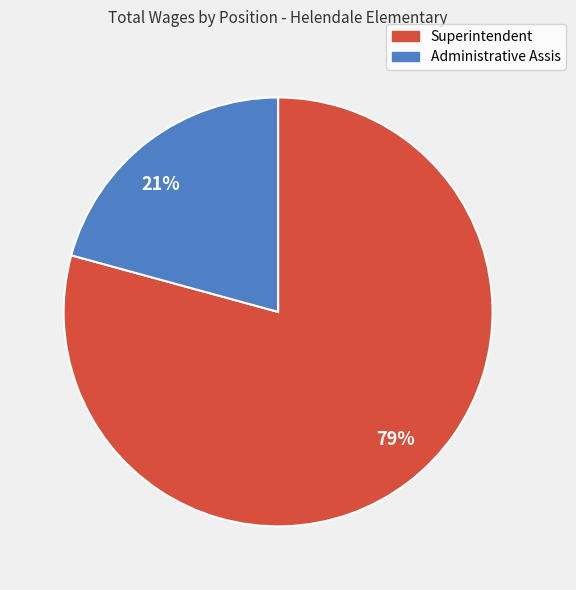

Between Administrative Assis and Superintendent, which is larger?

Superintendent